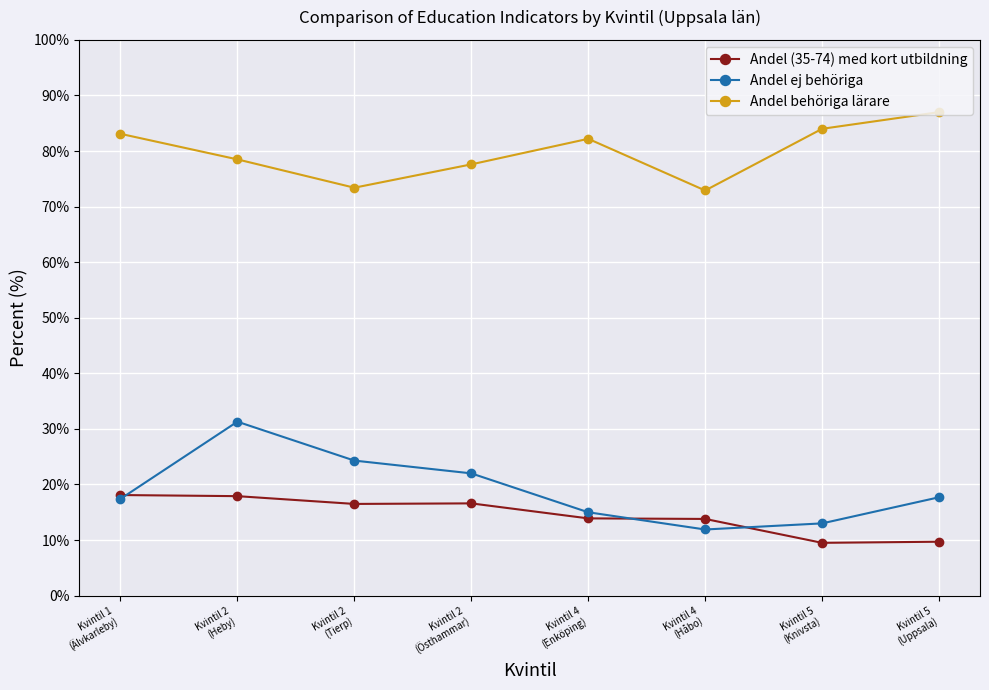

What is the difference between the highest and lowest values at Kvintil 2
(Tierp)?

56.9